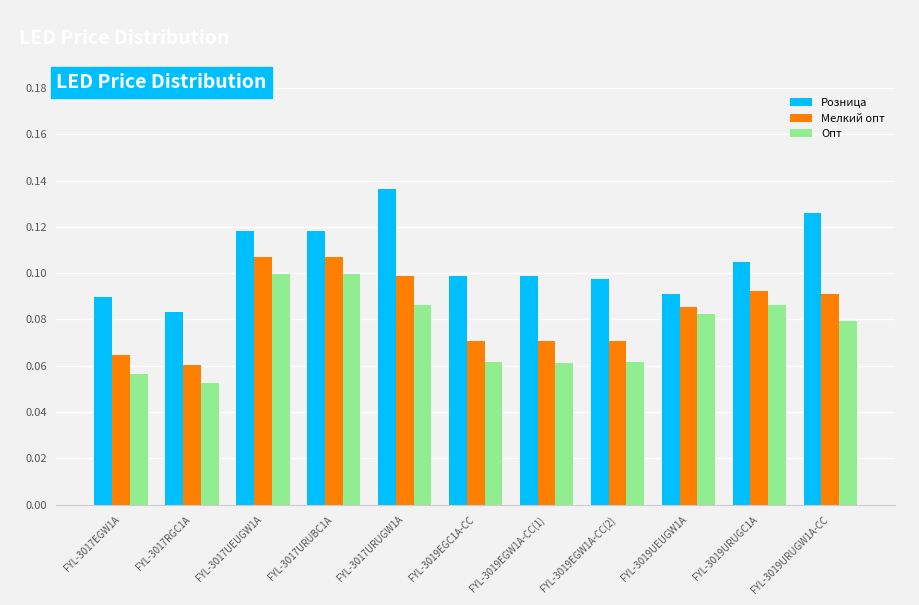

What is the label of the 5th bar from the right?

FYL-3019EGW1A-CC(1)